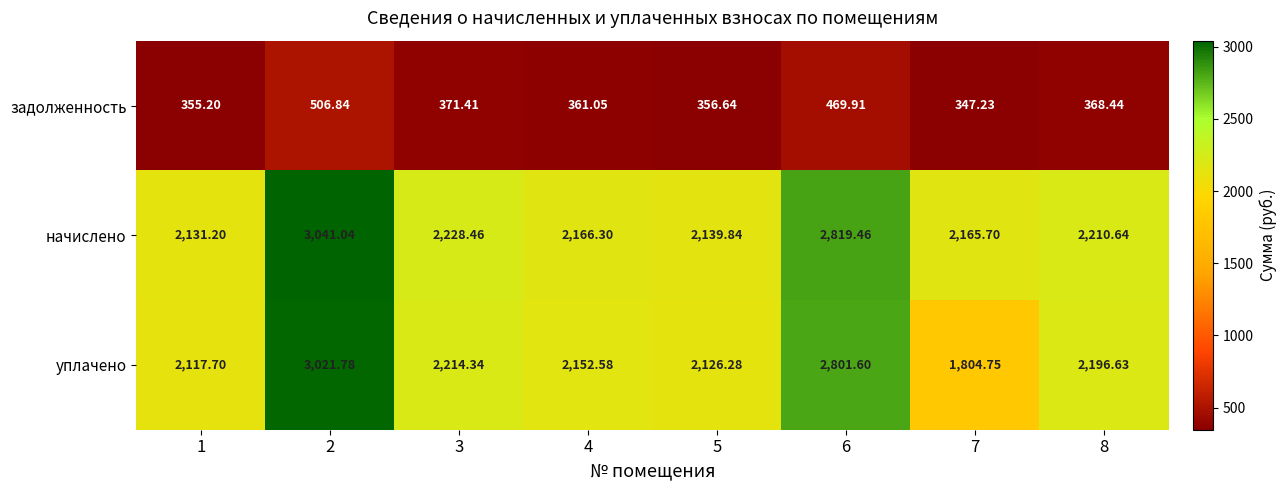

Which series has the largest total across all categories?

начислено